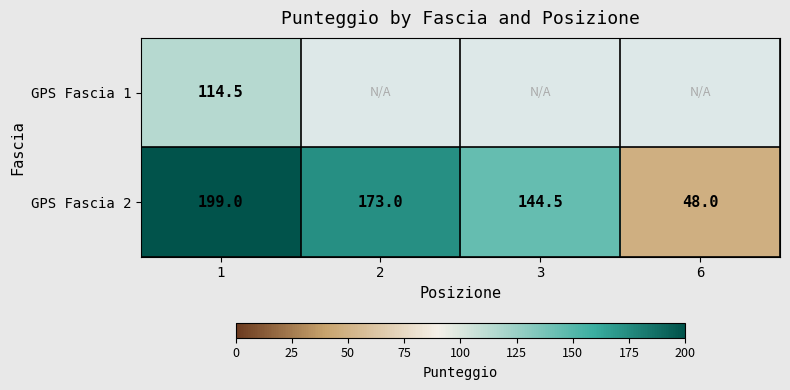

How many distinct data groups are displayed?

2